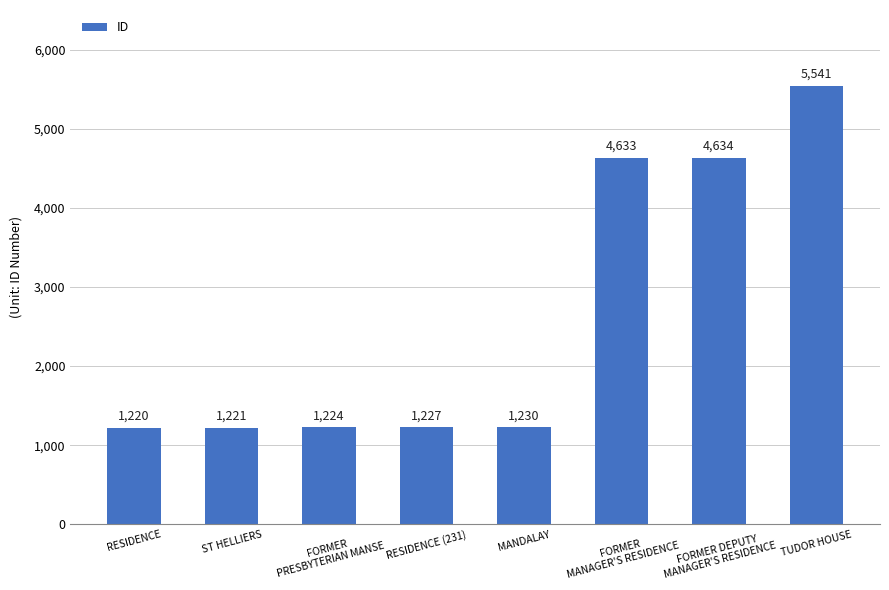

What is the difference between the values at FORMER DEPUTY
MANAGER'S RESIDENCE and TUDOR HOUSE?

907